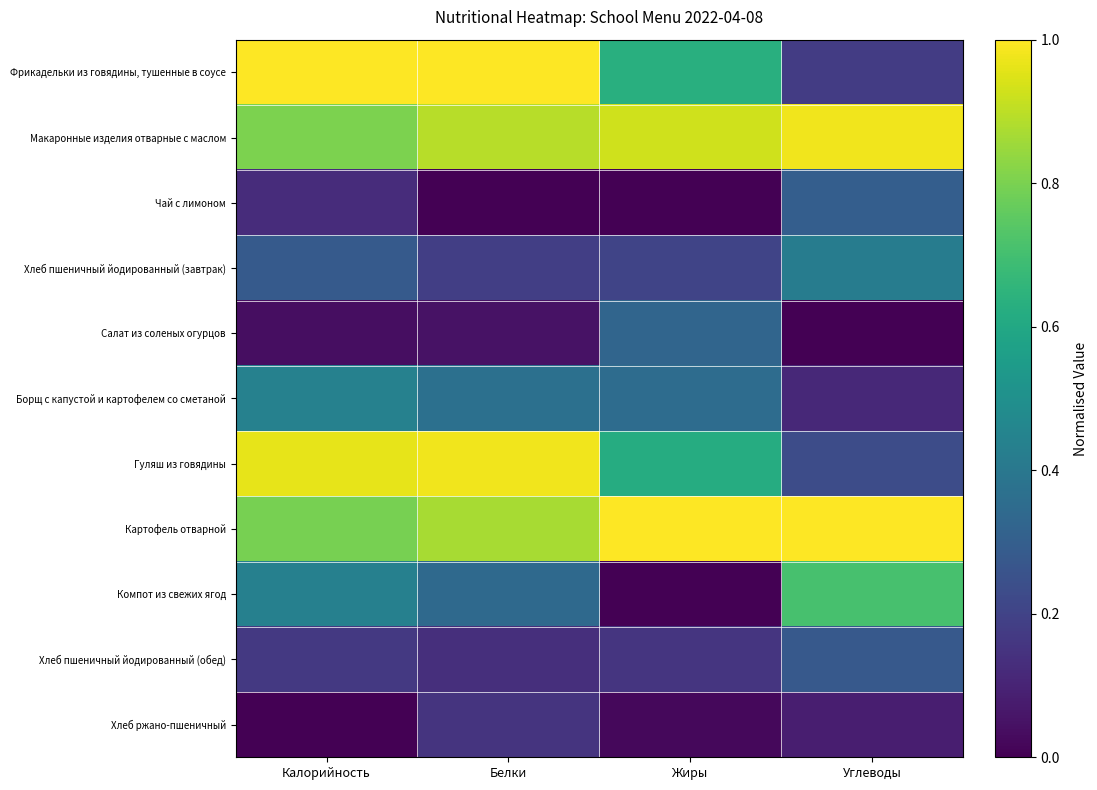

Rank the series at Углеводы from lowest to highest value.

Салат из соленых огурцов, Хлеб ржано-пшеничный, Борщ с капустой и картофелем со сметаной, Фрикадельки из говядины, тушенные в соусе, Гуляш из говядины, Хлеб пшеничный йодированный (обед), Чай с лимоном, Хлеб пшеничный йодированный (завтрак), Компот из свежих ягод, Макаронные изделия отварные с маслом, Картофель отварной